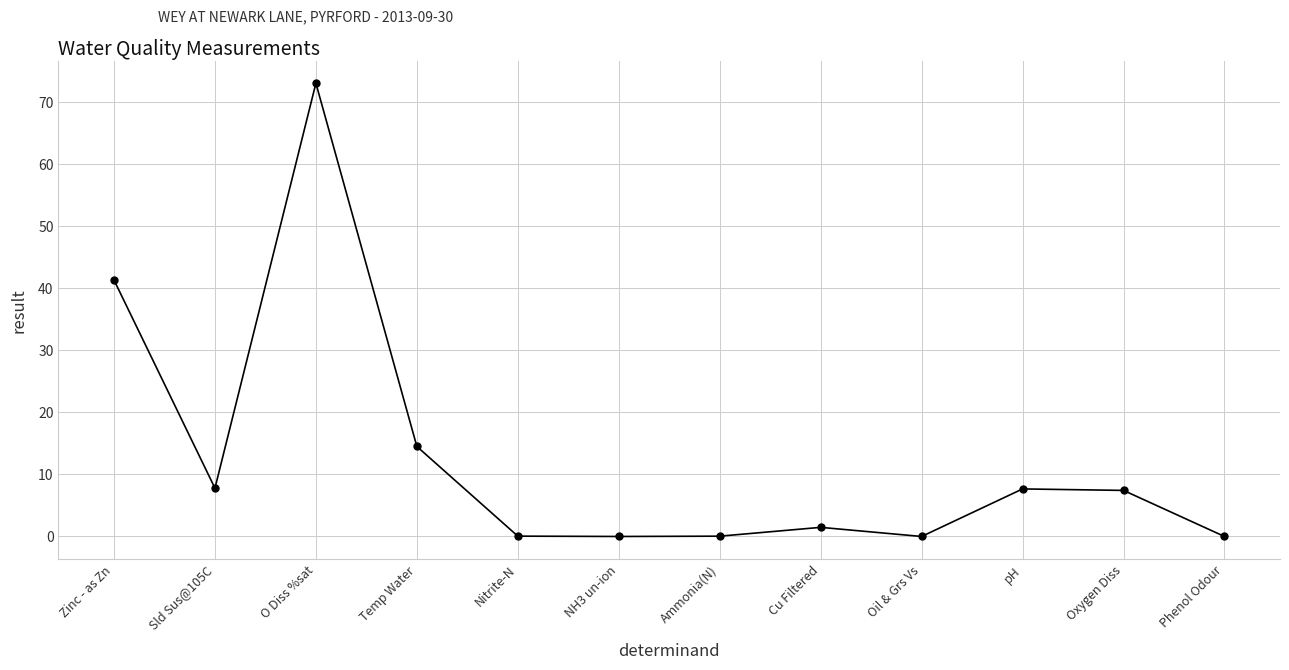

Does the chart have visible grid lines?

Yes